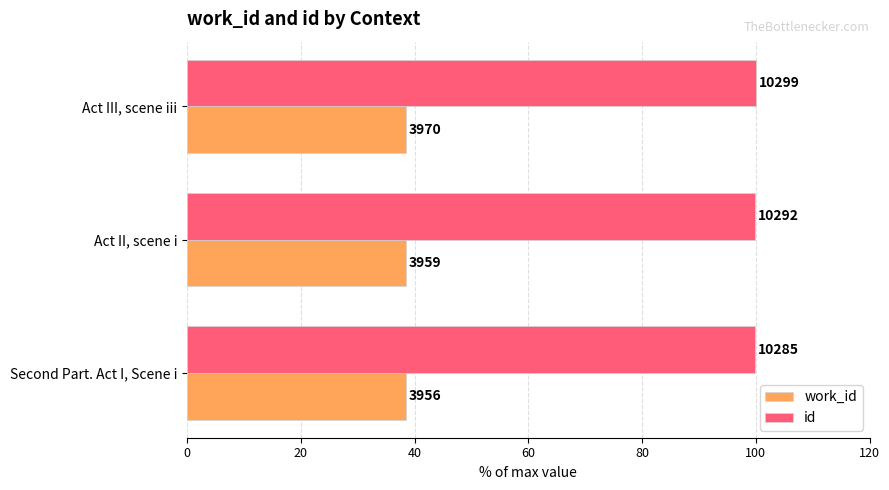

What are all the series names shown in the legend?

work_id, id